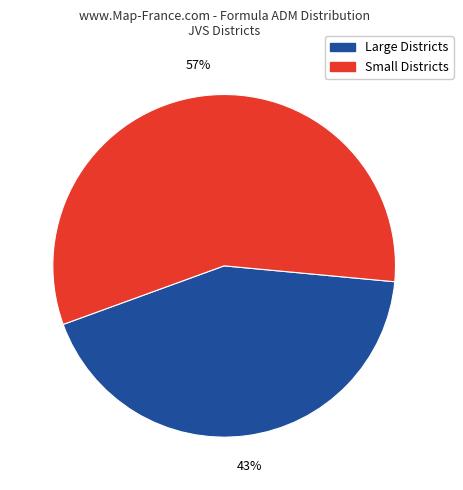

Is there a majority slice in this chart?

Yes